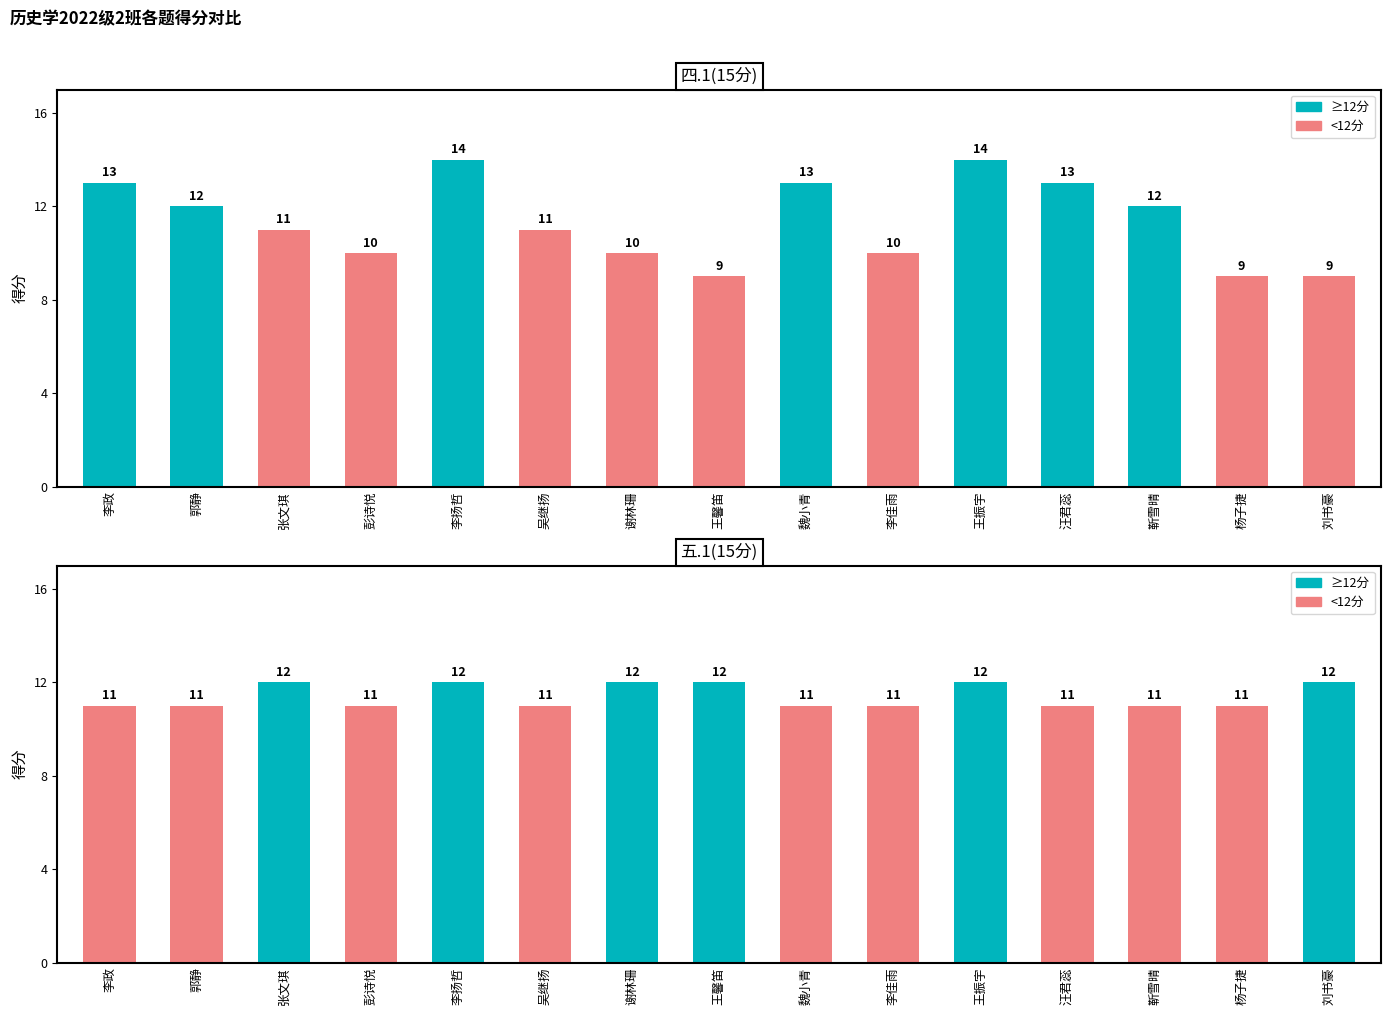

Which series has the widest spread of values?

四.1(15分)